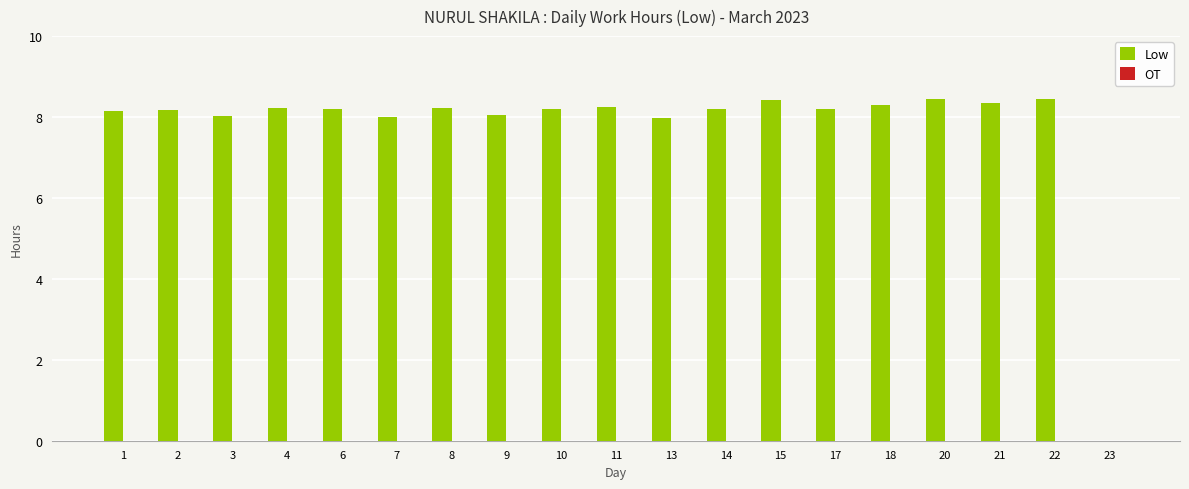

What is the sum of the values at 10 and 17?

16.4